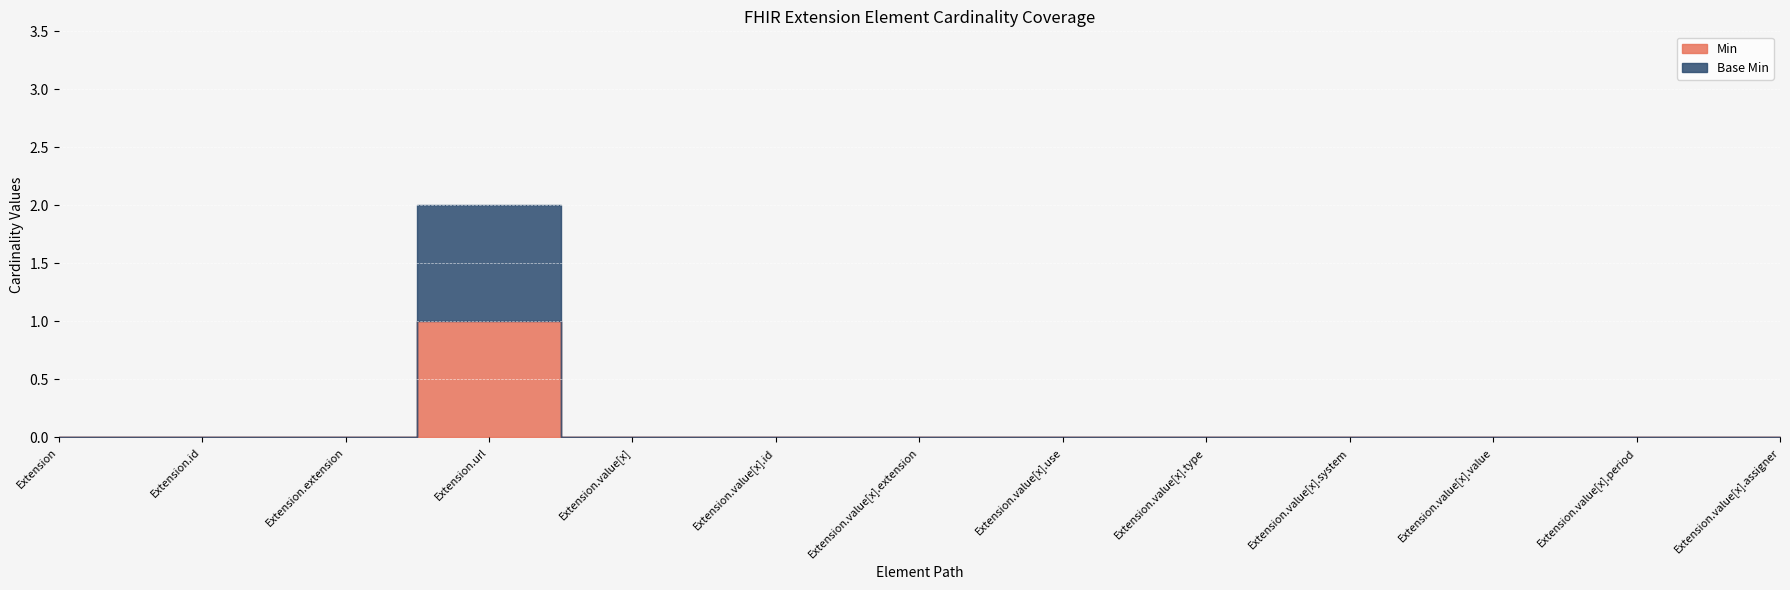

List the series in order of their peak value, highest first.

Min, Base Min